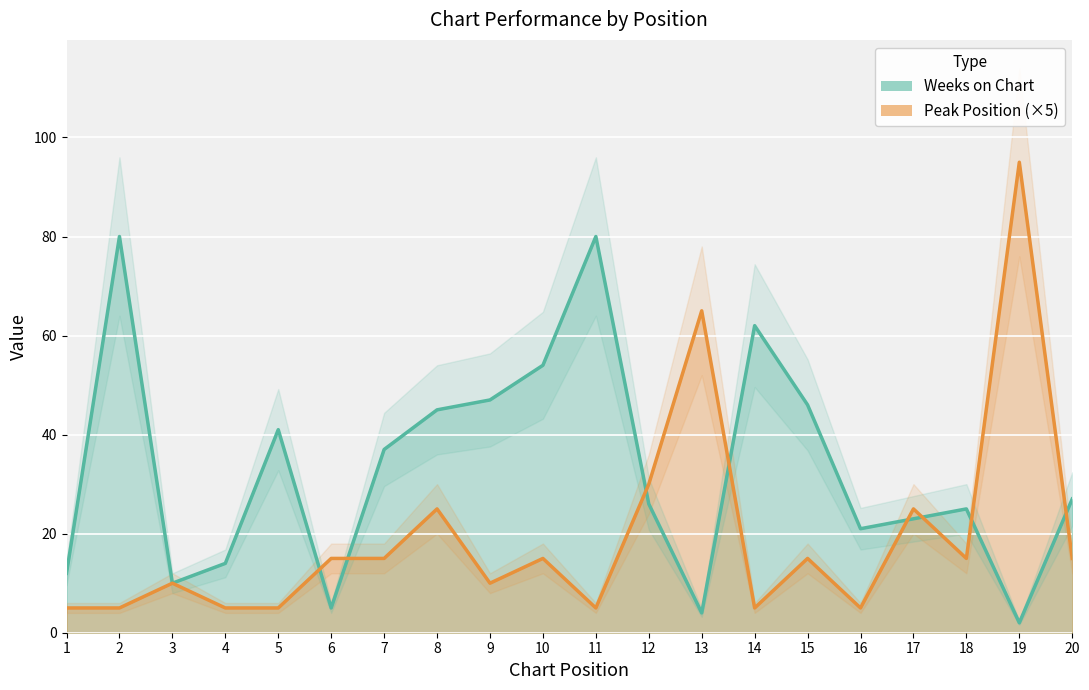

How many values in the Peak Position series are below 15?

9